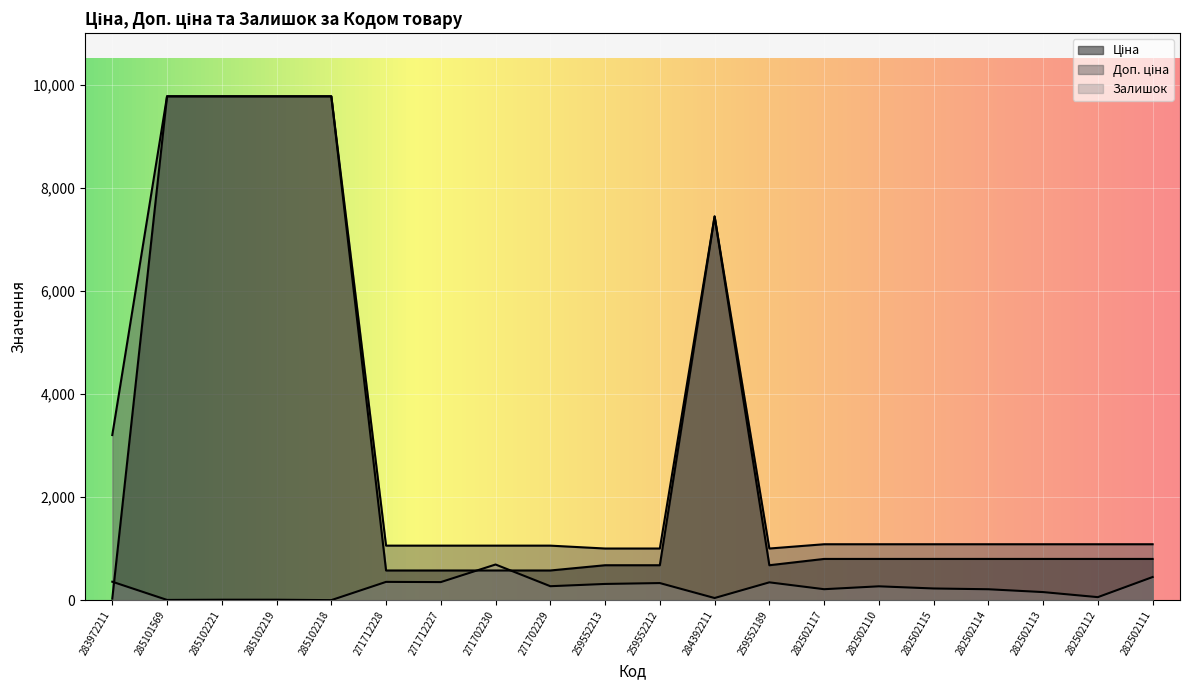

At 259552213, list the series in order from smallest to largest.

Залишок, Ціна, Доп. ціна